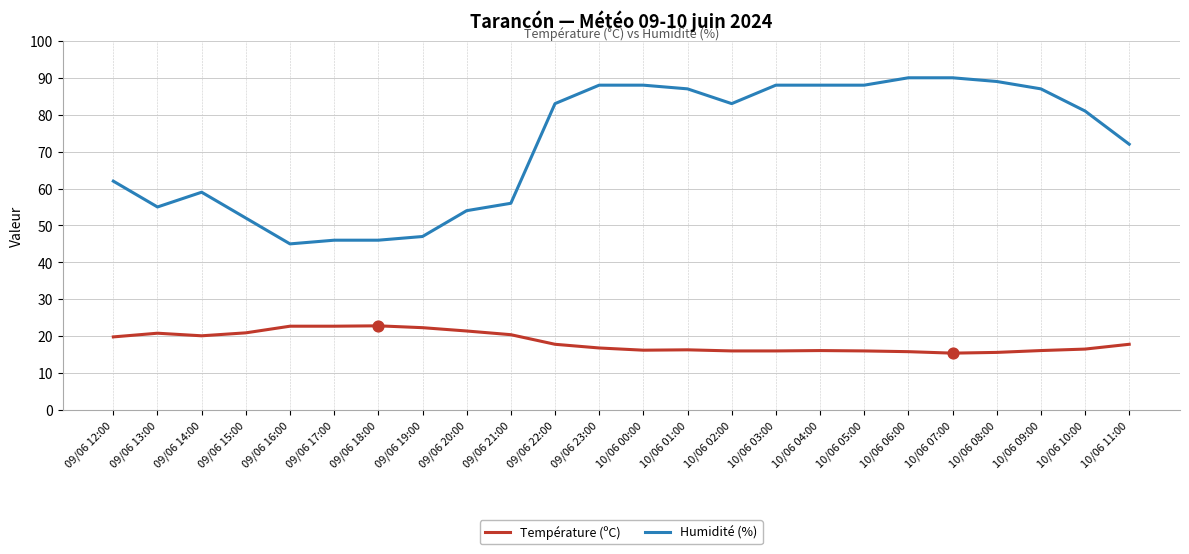

What is the total value across all series at 09/06 14:00?

79.1